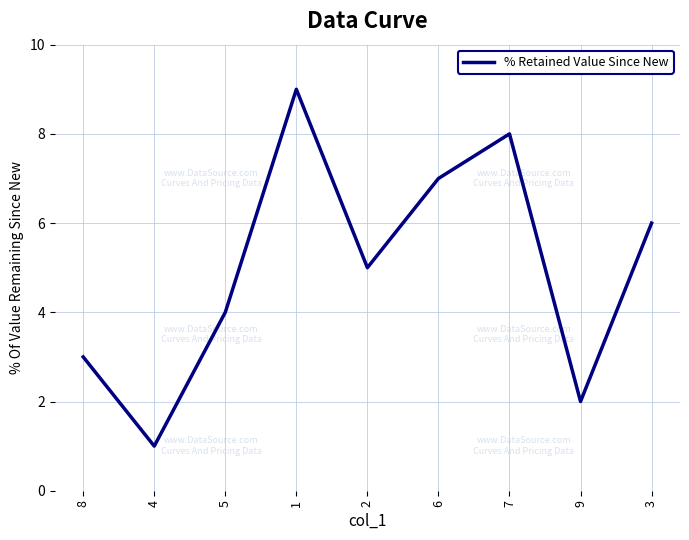

What is the smallest value displayed?

1